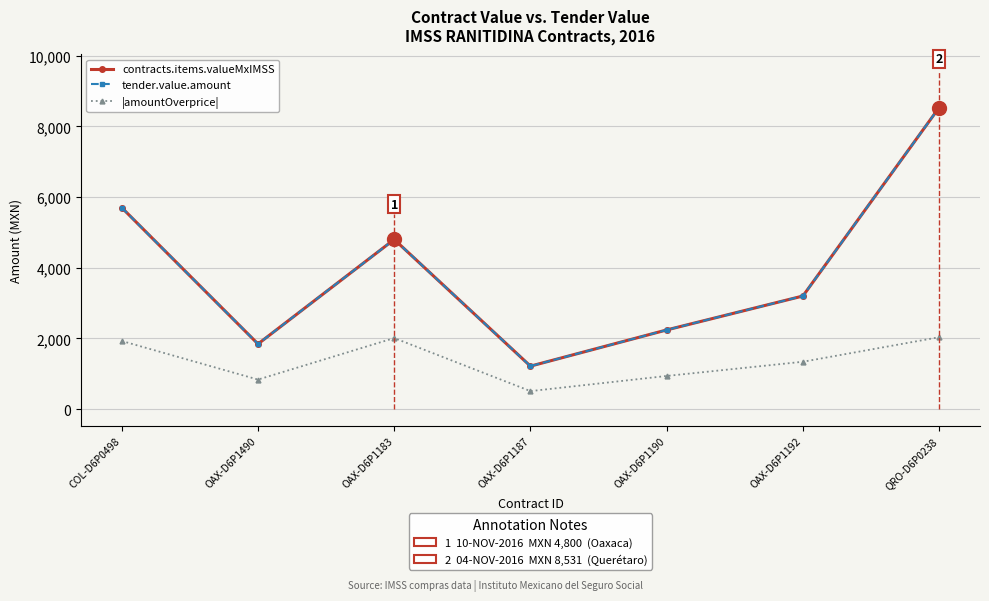

How many lines are shown in the chart?

3